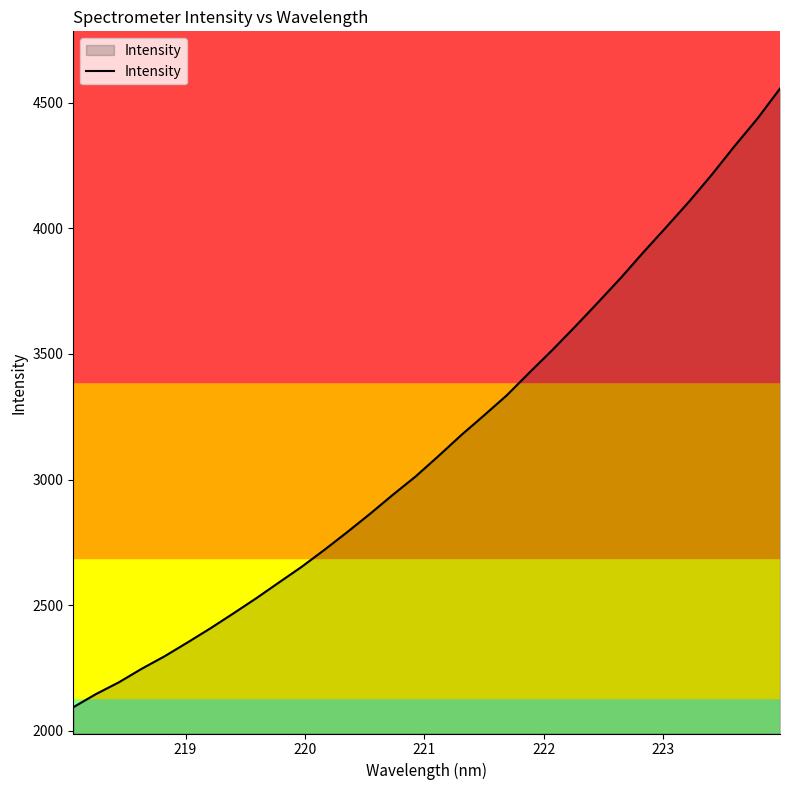

What is the difference between the maximum and minimum values?

2463.4